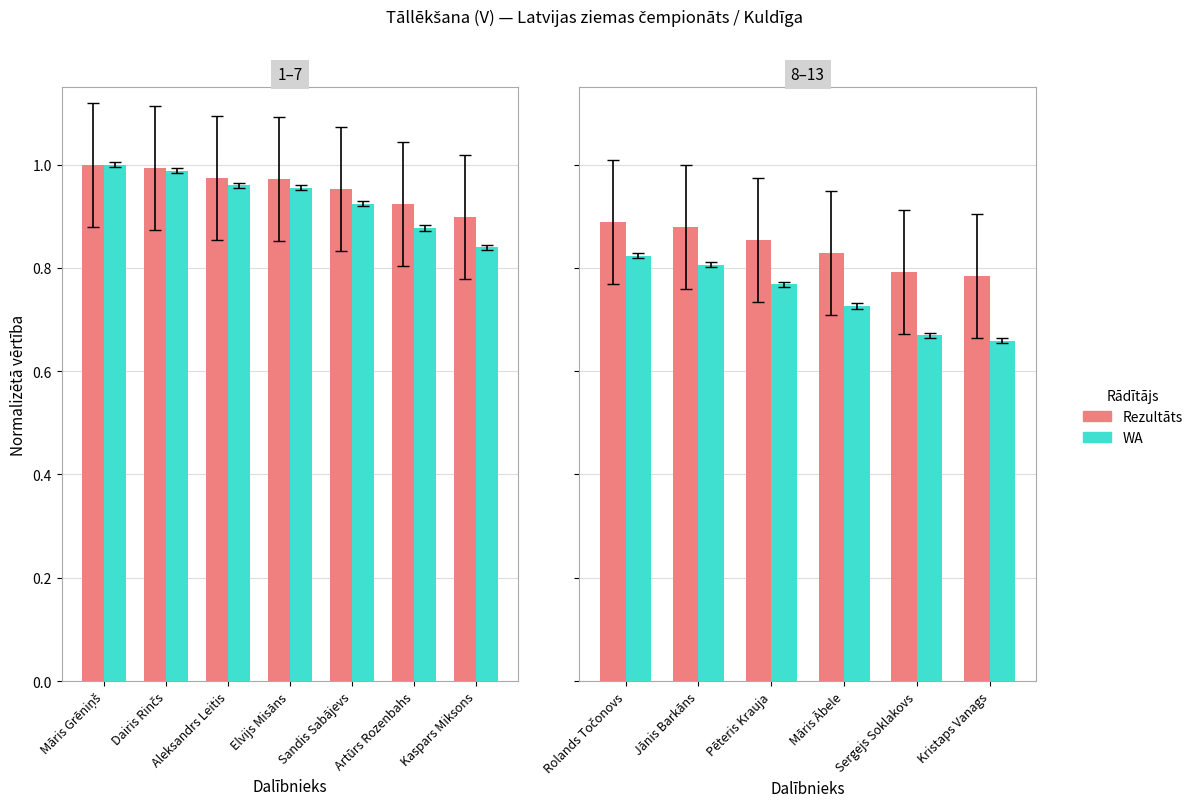

Is the value of WA at Māris Ābele greater than the value of Rezultāts at Sergejs Soklakovs?

No